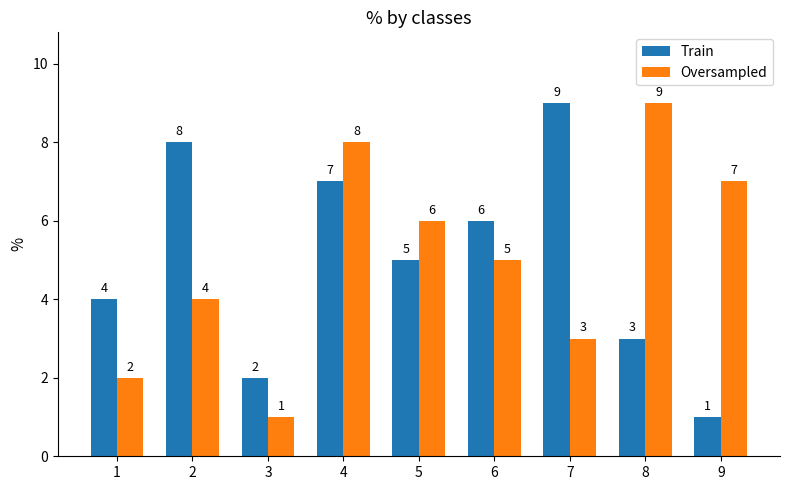

At how many categories does at least one series exceed 1?

9